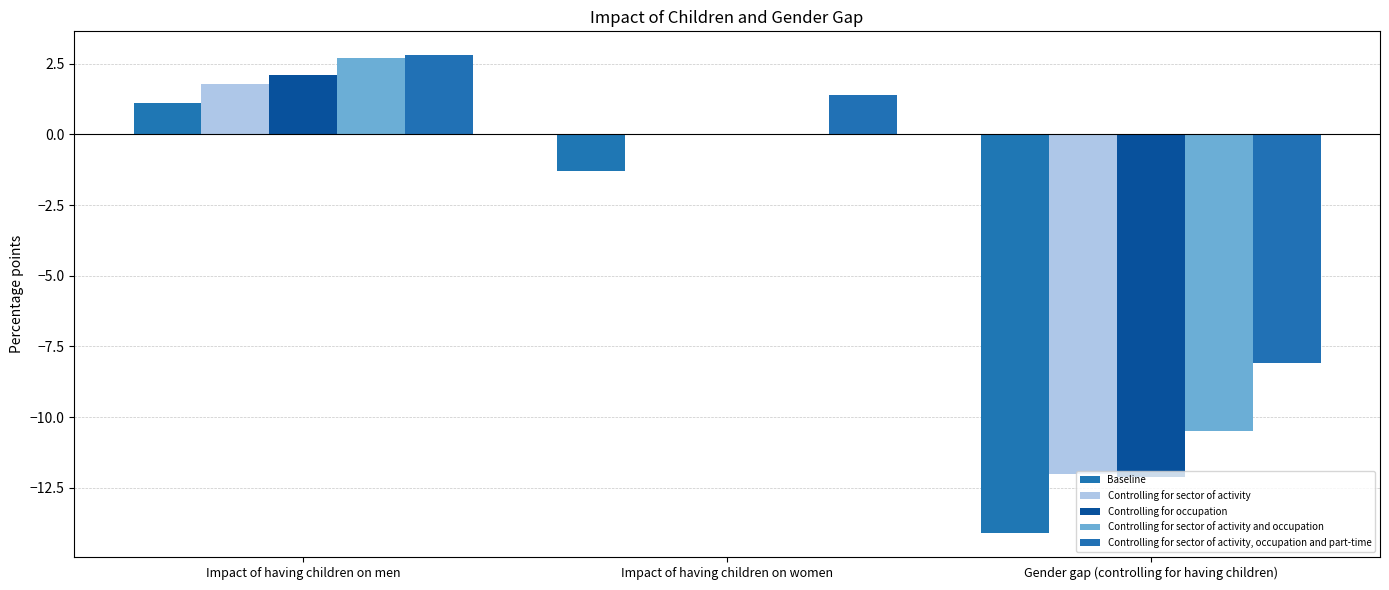

Is it true that Controlling for sector of activity, occupation and part-time equals 4.7 at Impact of having children on men?

False